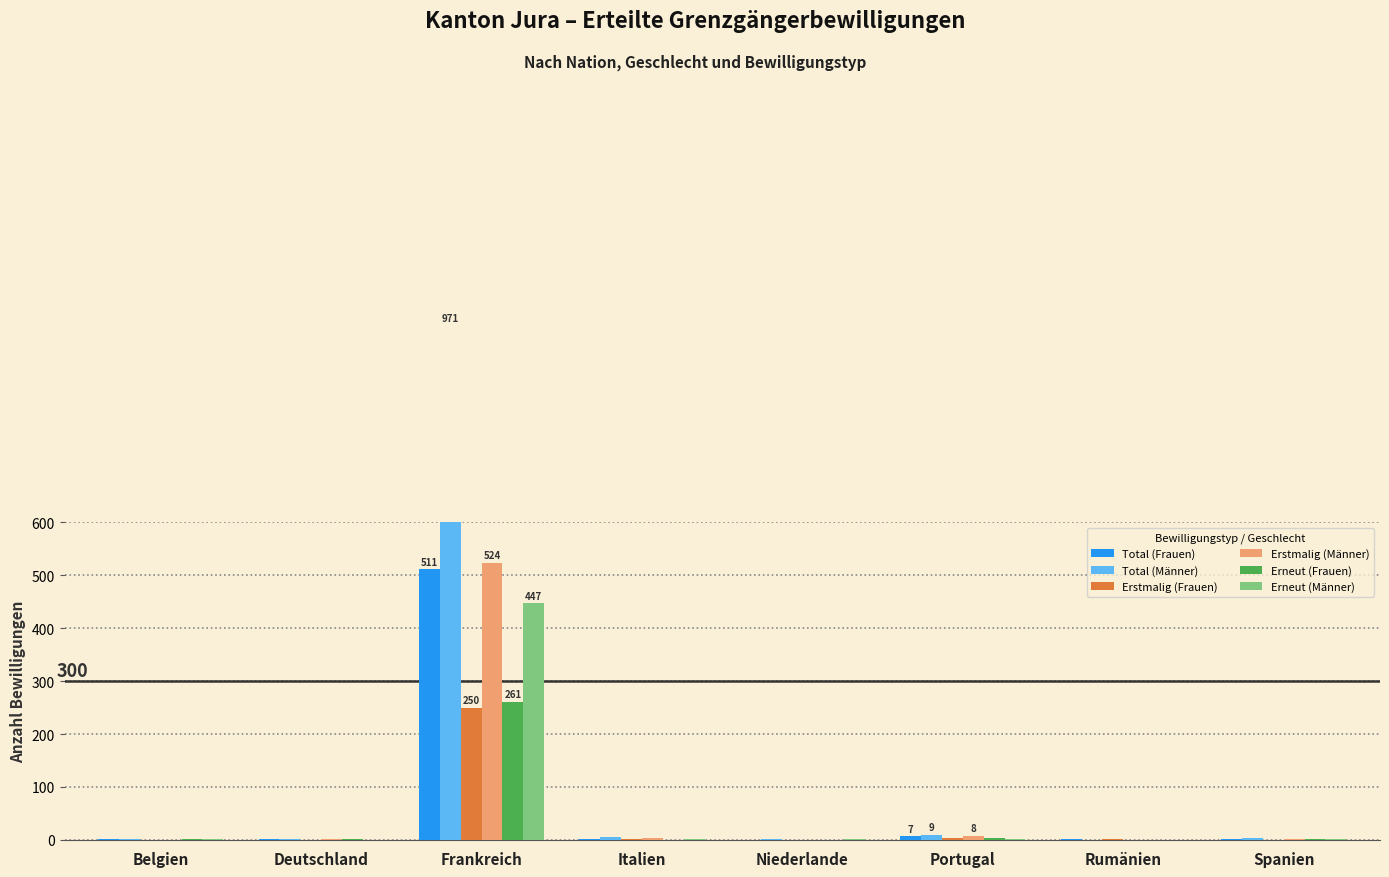

What is the greatest value displayed?

971